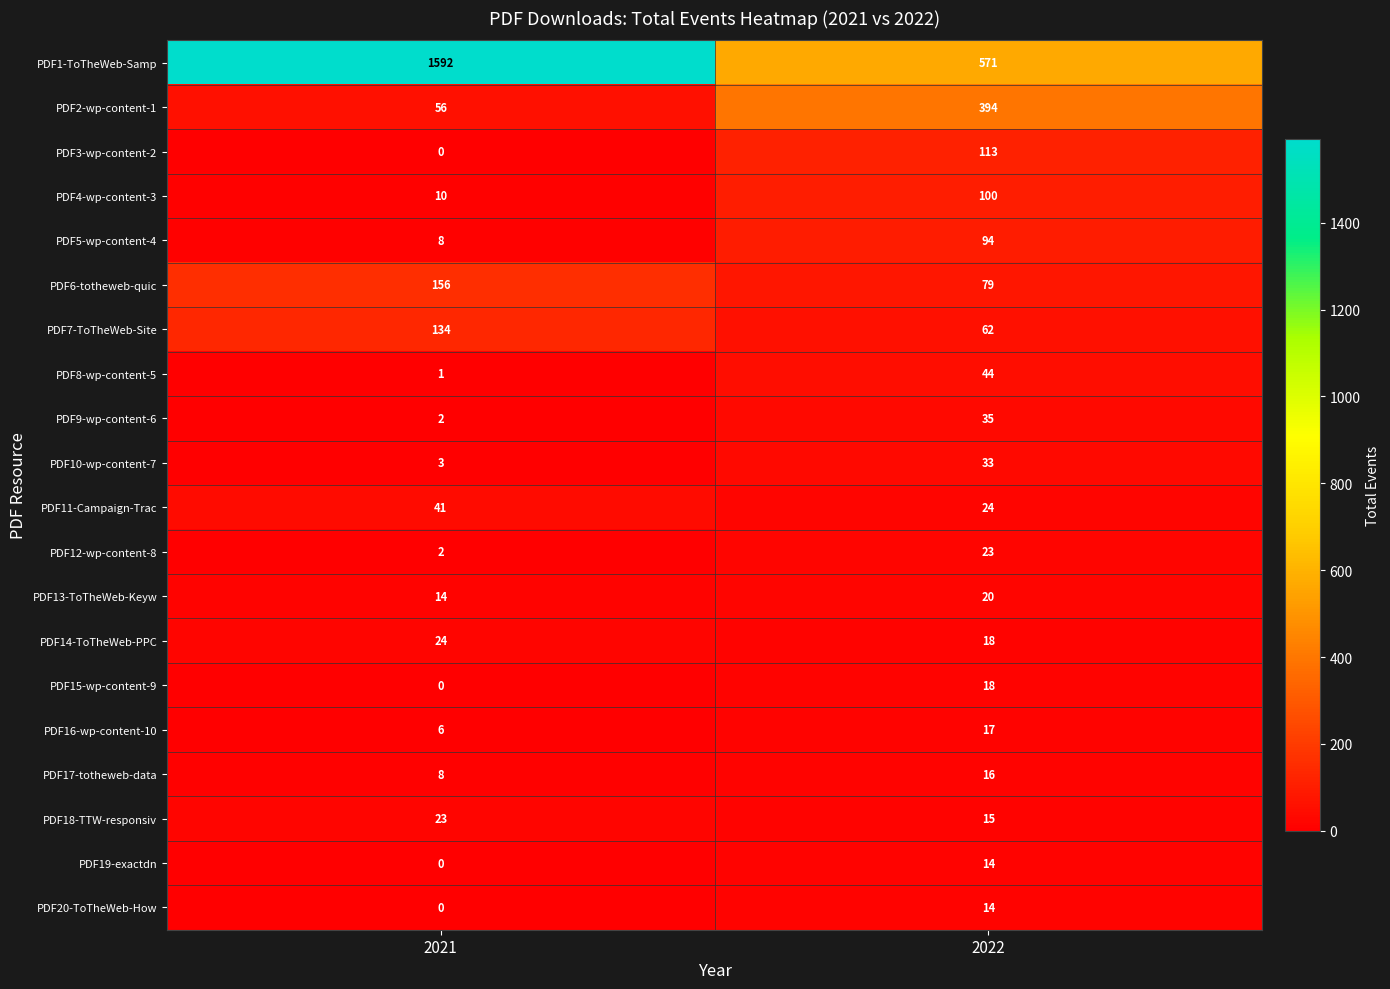

The PDF12-wp-content-8 series shows 1 at 2021. True or false?

False